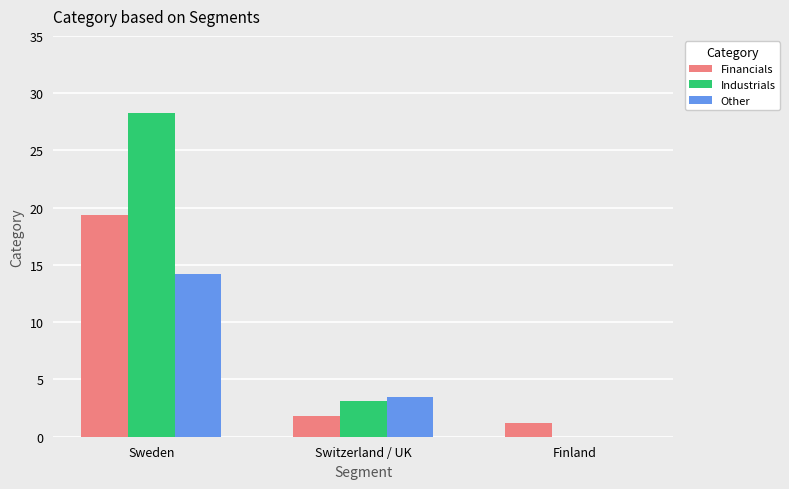

True or false: Industrials has a value of 14.2 at Sweden.

False